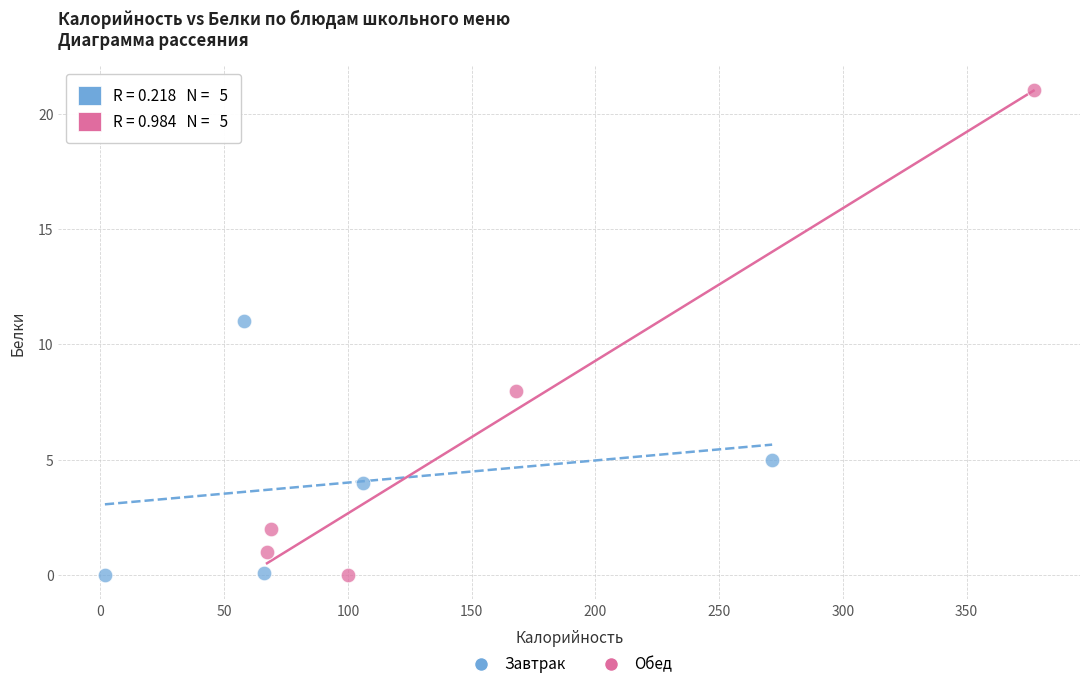

What are all the series names shown in the legend?

Завтрак, Обед